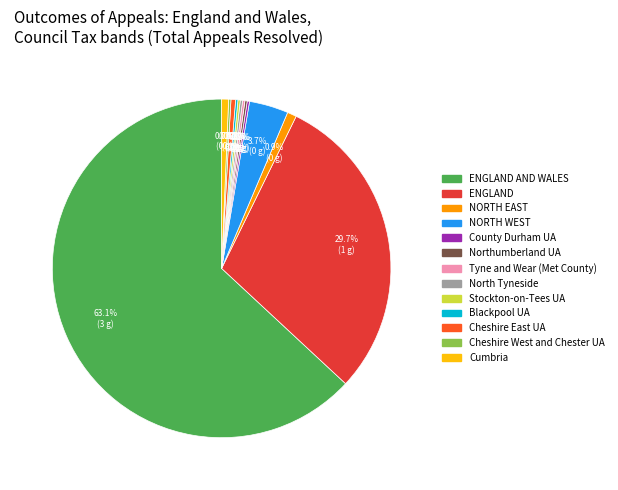

Which category has the biggest portion of the pie?

ENGLAND AND WALES